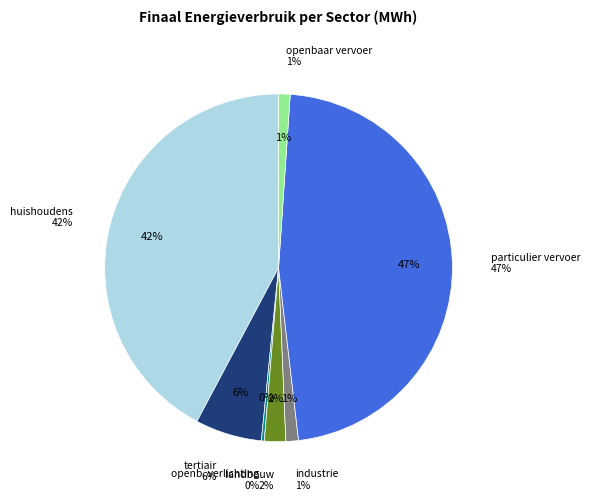

The industrie (niet-ETS) slice represents 11% of the pie. True or false?

False